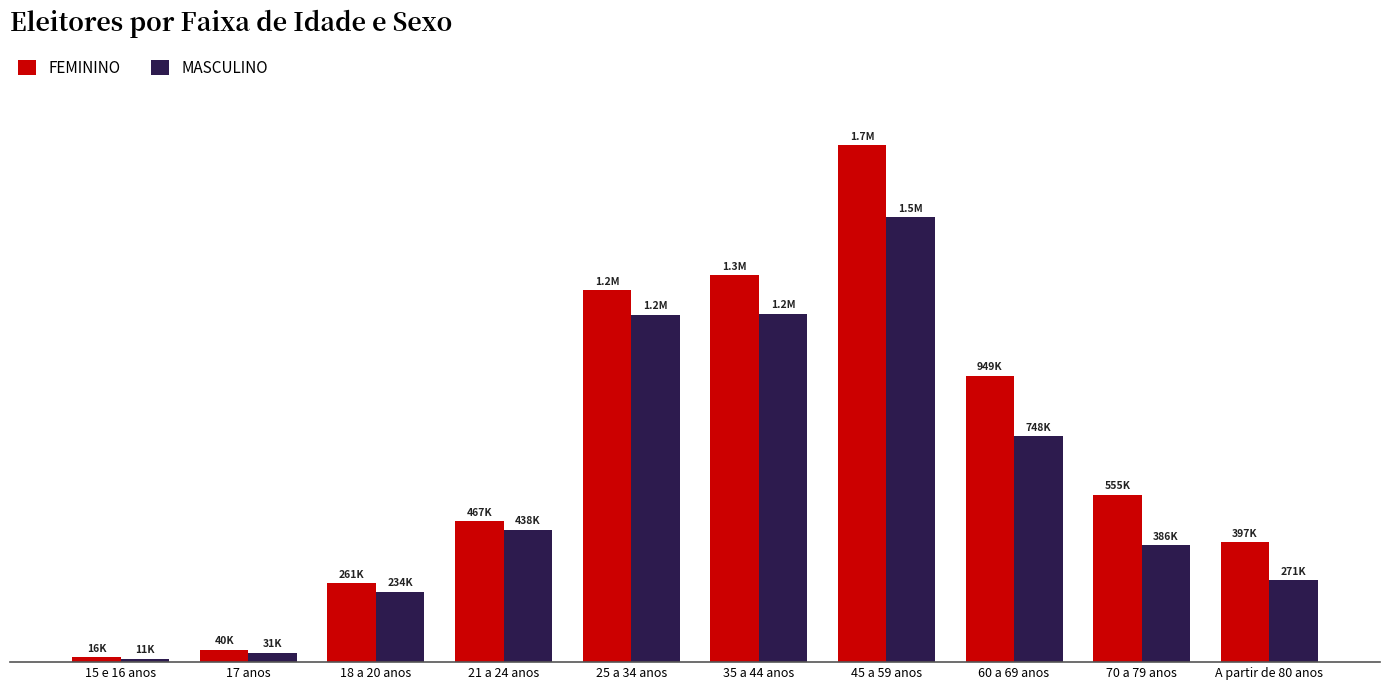

Are the bars horizontal?

No